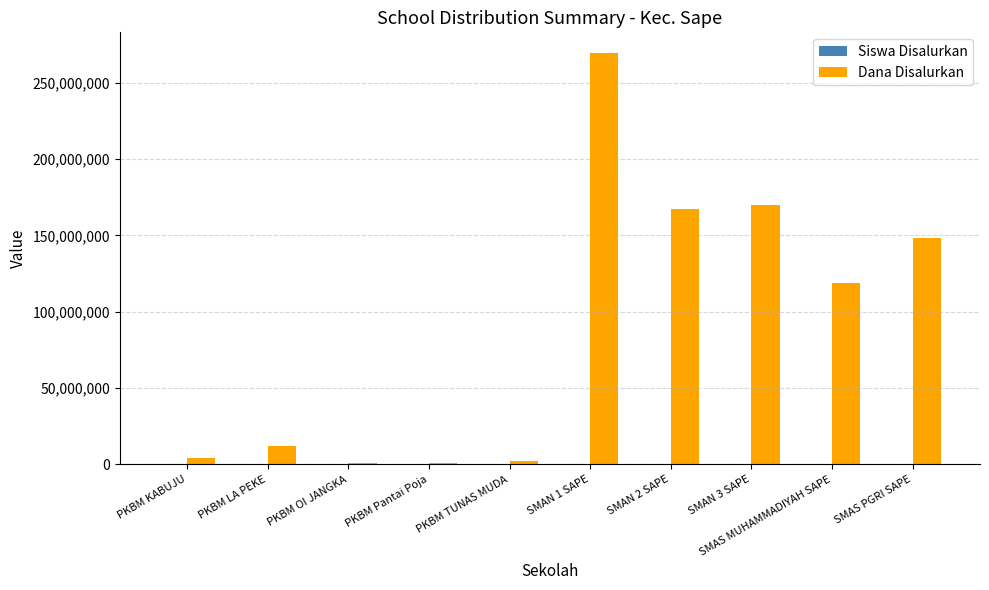

Which series changed the most between PKBM LA PEKE and SMAN 2 SAPE?

Dana Disalurkan